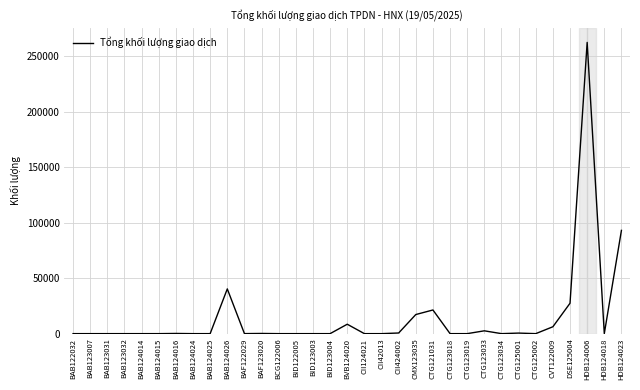

What is the difference between the maximum and minimum values?

262300